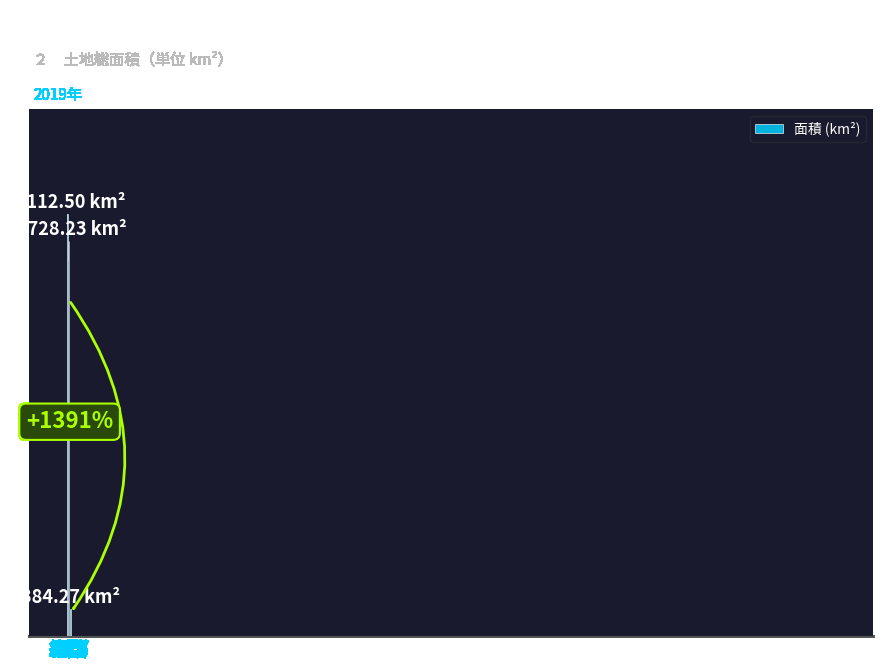

Is it true that the value at 市部 is 5728.2?

True